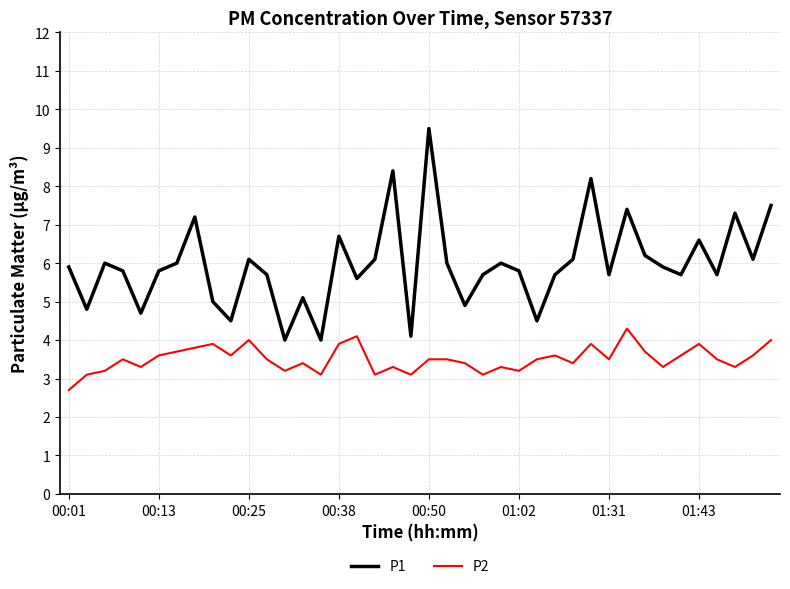

What is the maximum value shown in the chart?

9.5